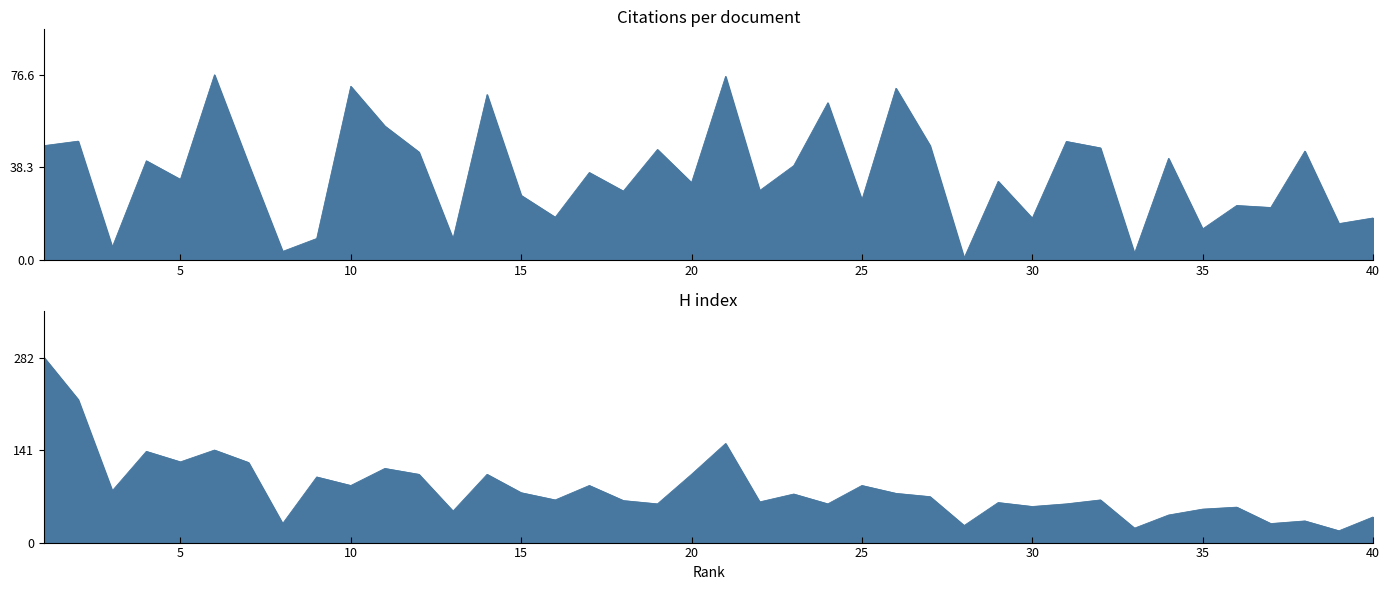

Between which two adjacent categories do H index and Citations per document first intersect?

23 and 24